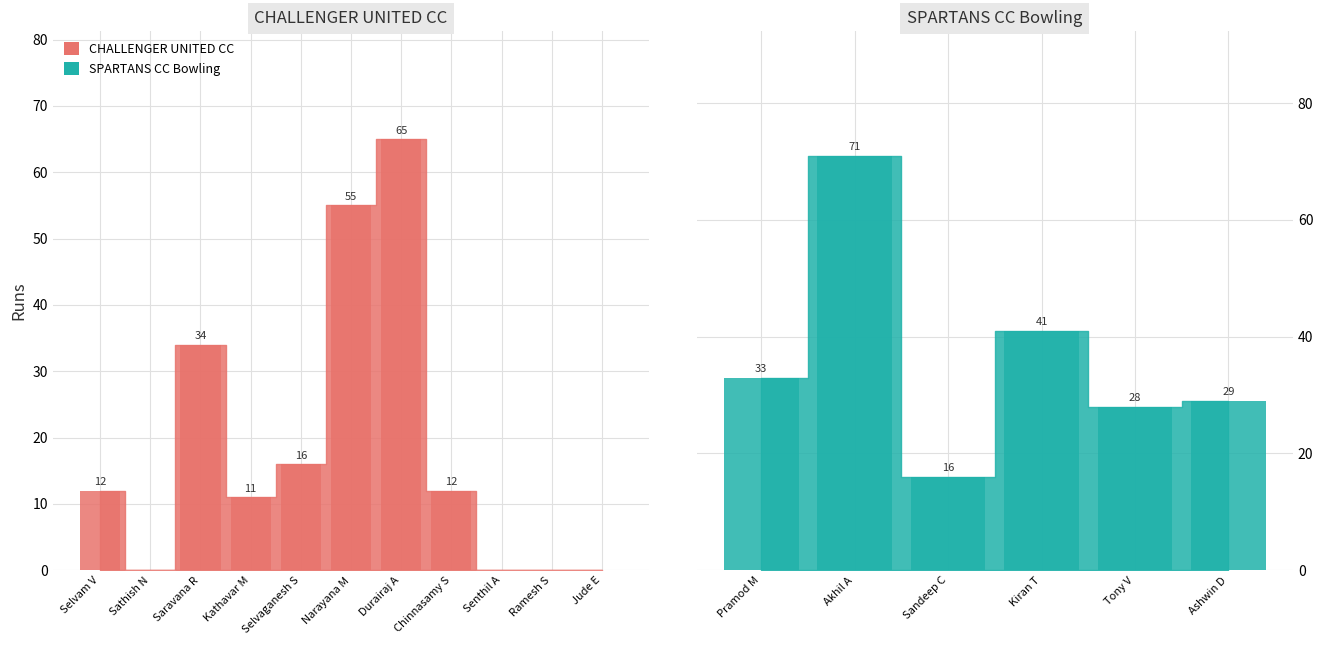

What position from the left is Narayana M?

6